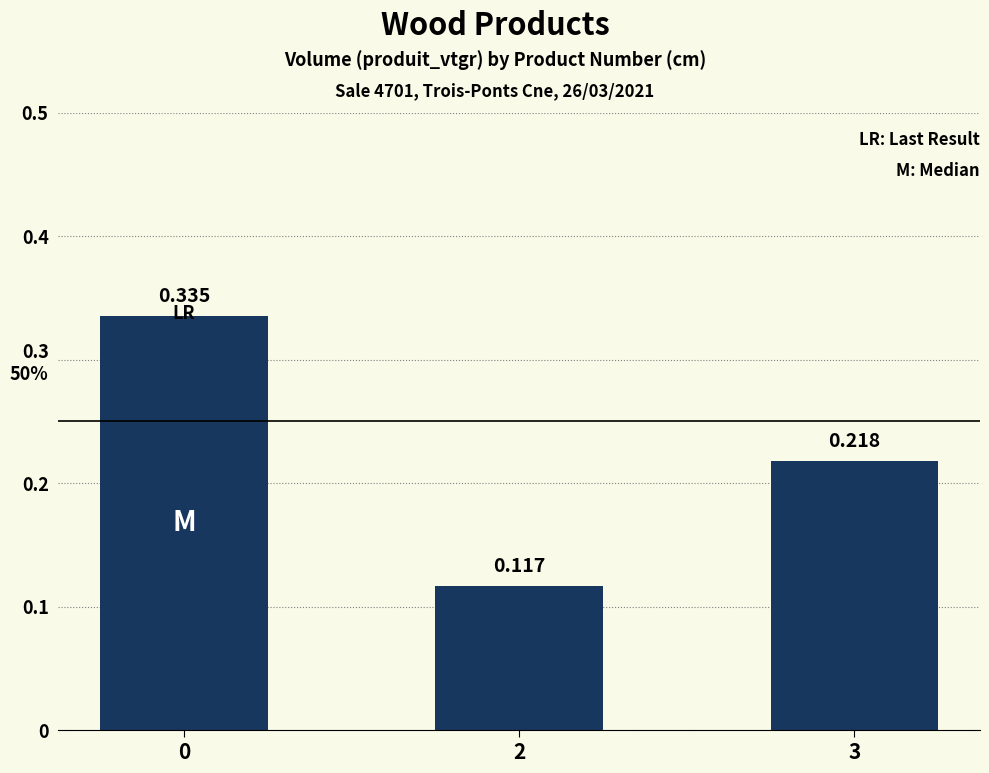

The chart shows a value of 0.3 at 0. True or false?

True